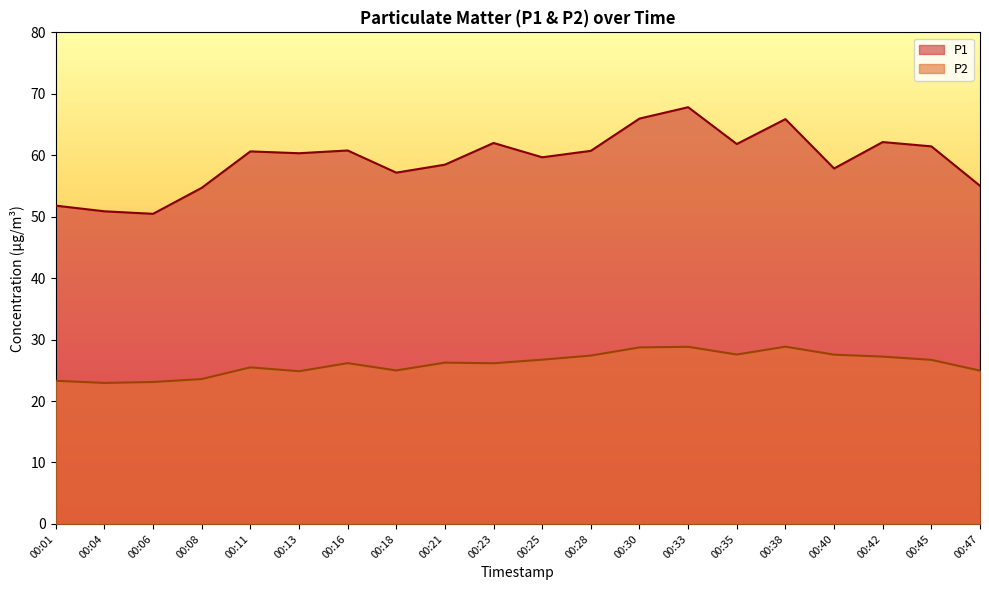

How many distinct data groups are displayed?

2